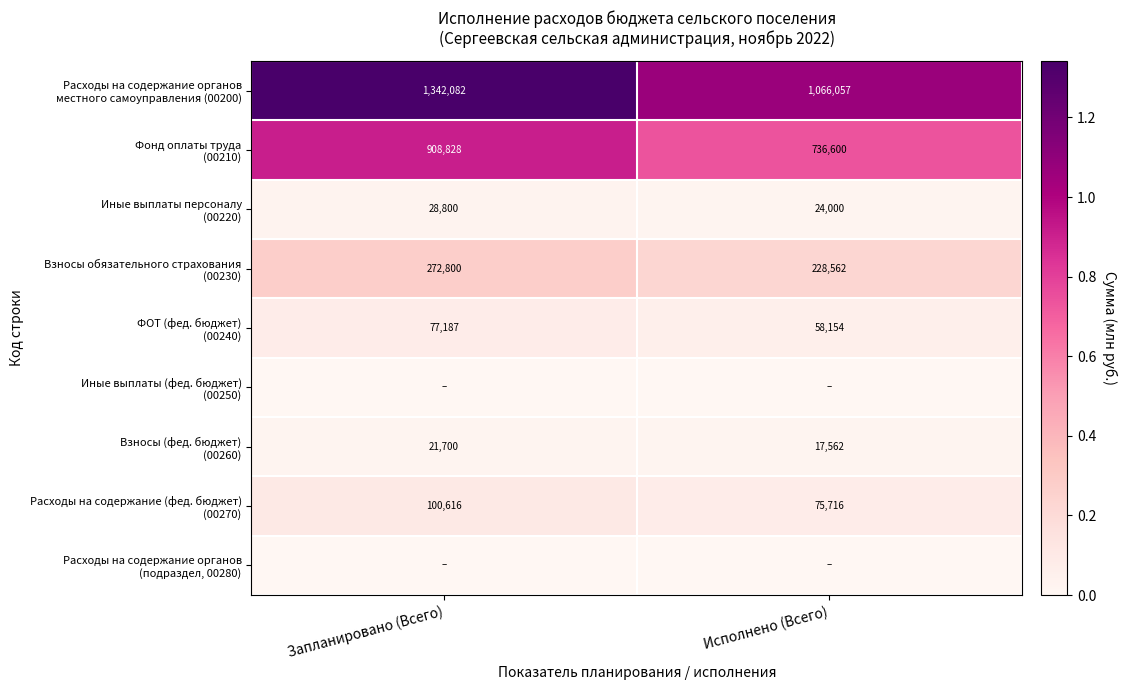

At how many categories does at least one series exceed 0?

2